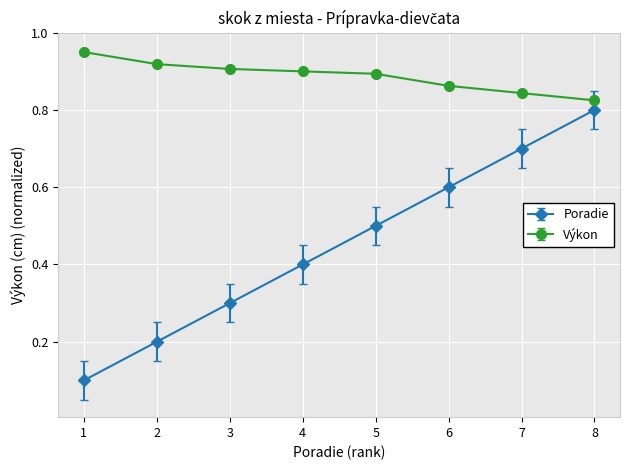

What is the difference between the second highest and minimum values in the Poradie series?

0.6